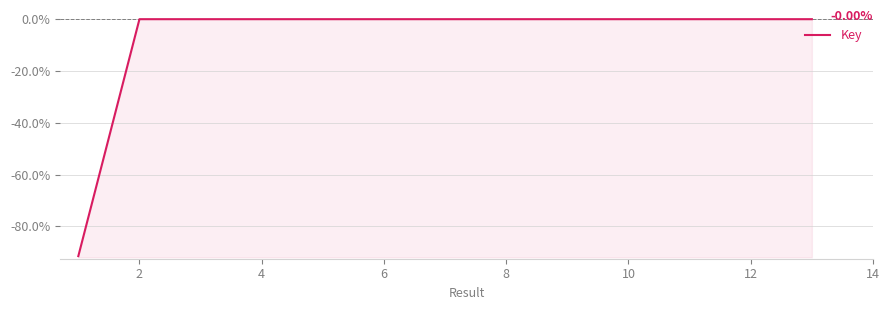

Does the chart display data point markers on the line(s)?

No